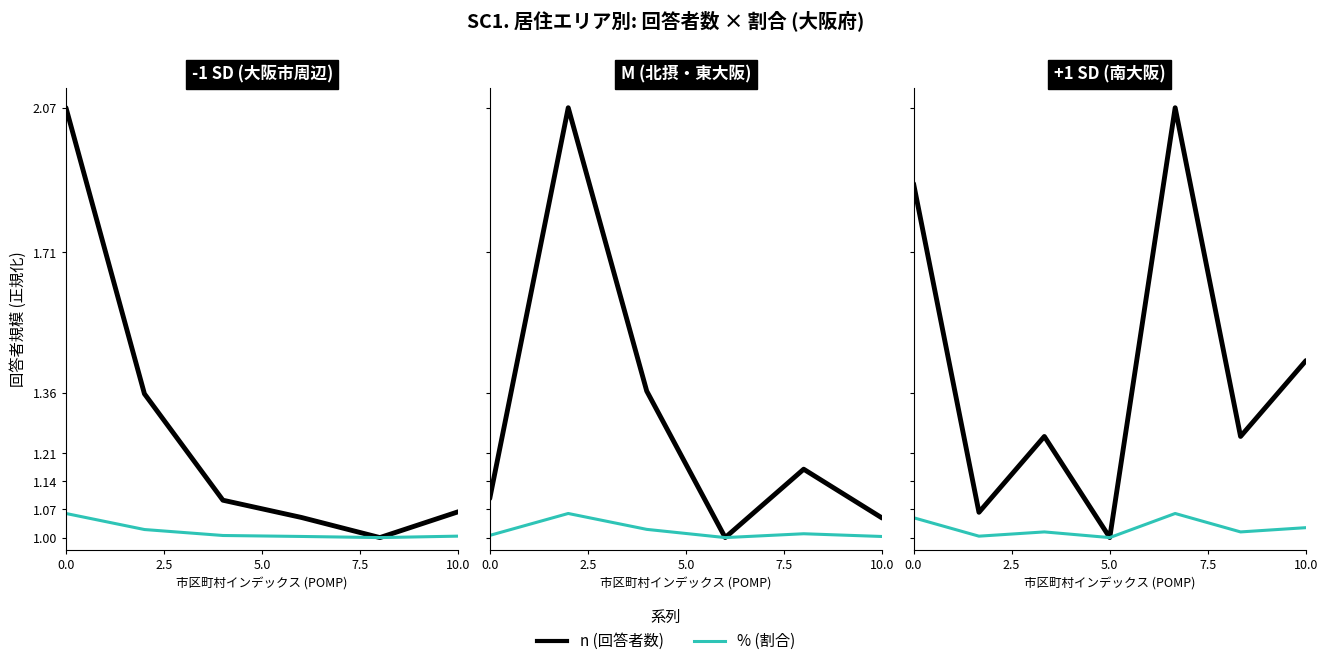

Is the value of % (割合) at 5.0 greater than the value of n (回答者数) at 5?

No